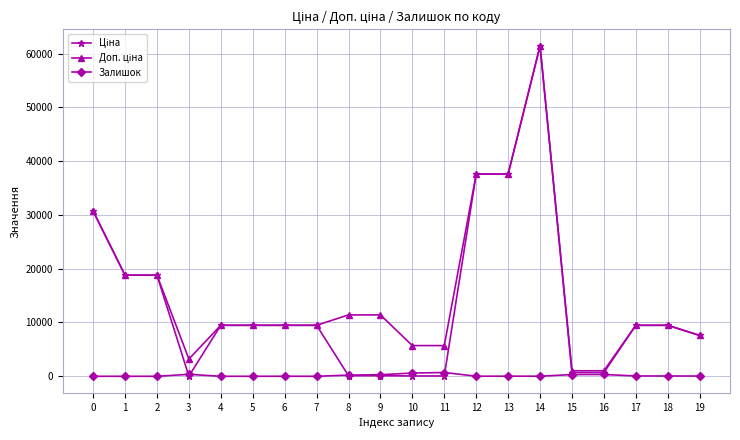

What is the value of the Залишок point at the 14th from the left?

23.0